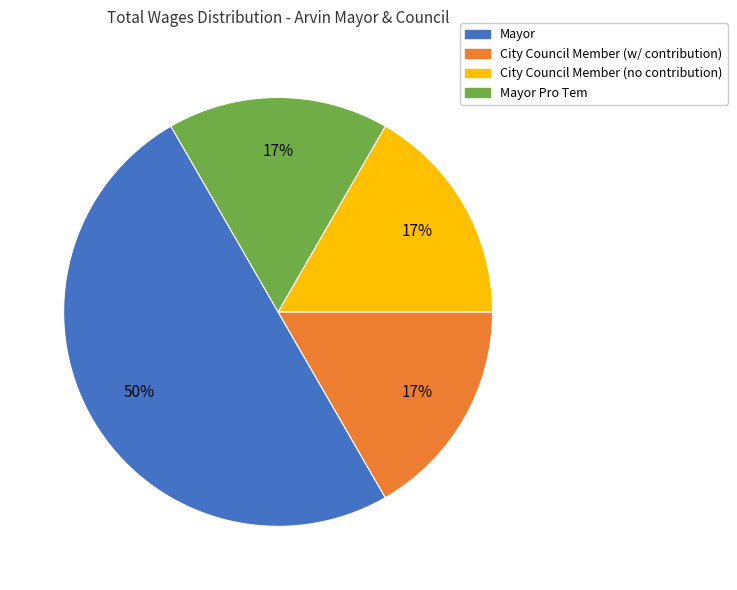

To the nearest percent, what is the average slice percentage?

25%